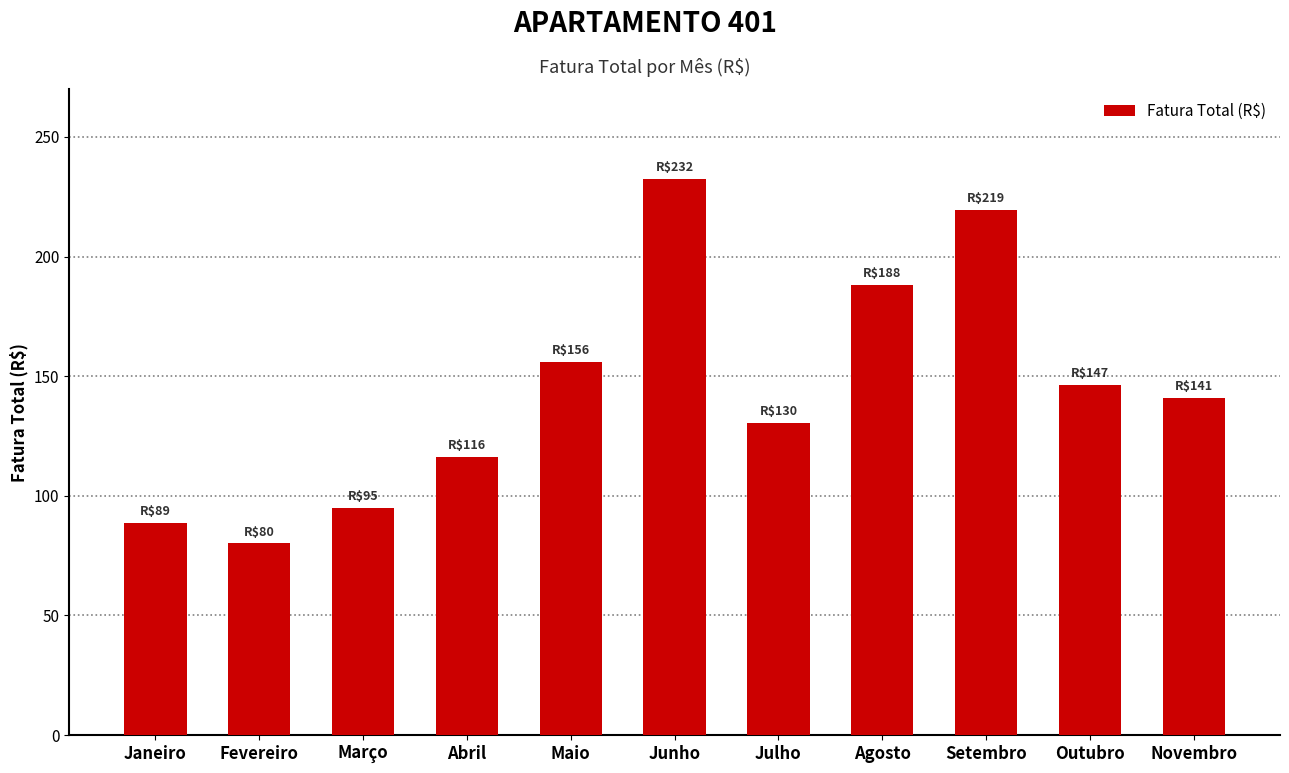

Reading left to right, what are all the values shown in this chart?

88.6	80.2	94.8	116.2	155.8	232.5	130.5	188.2	219.4	146.5	140.8